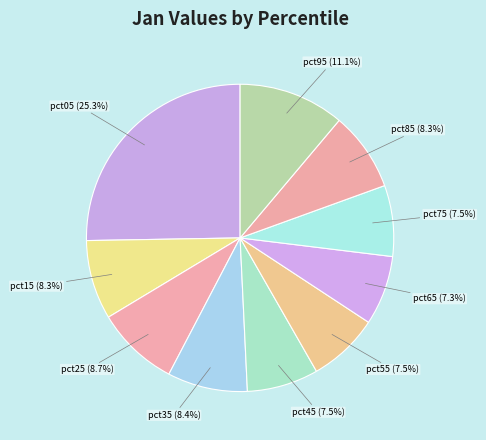

To the nearest percent, what is the average slice percentage?

10%